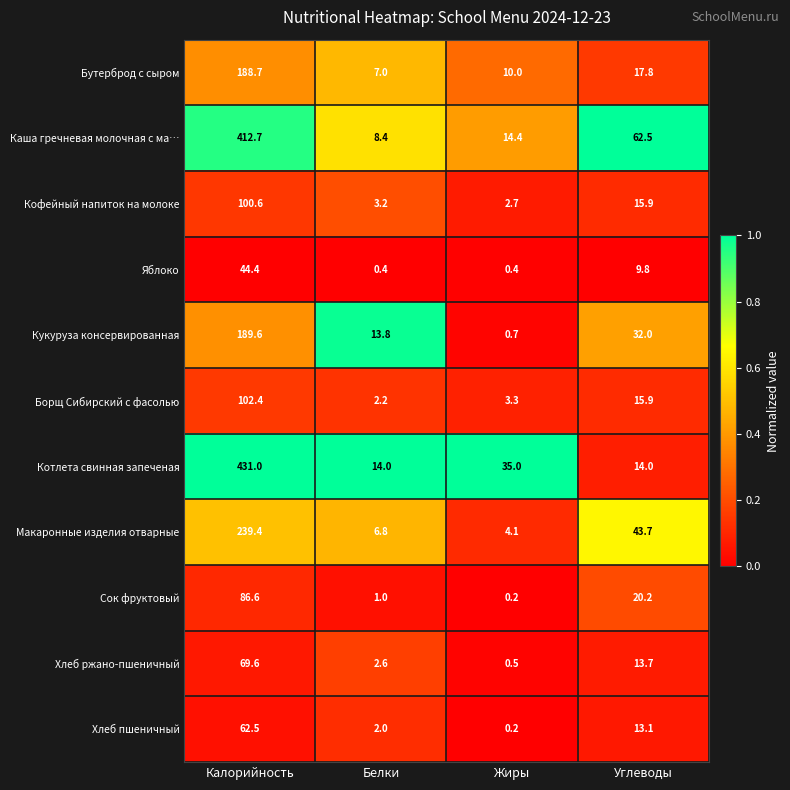

What is the total value across all series at Белки?

61.4